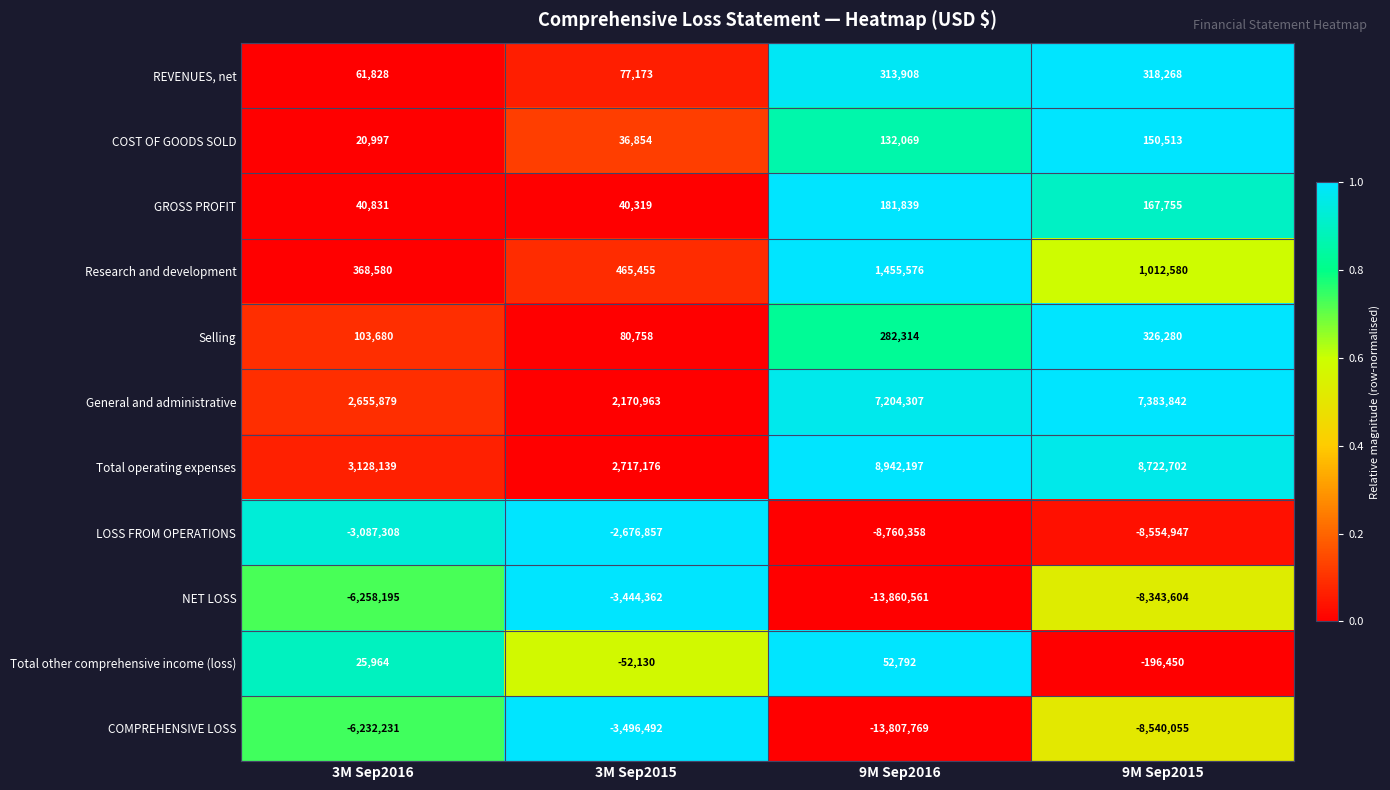

The Research and development series shows 115387 at 3M Sep2015. True or false?

False